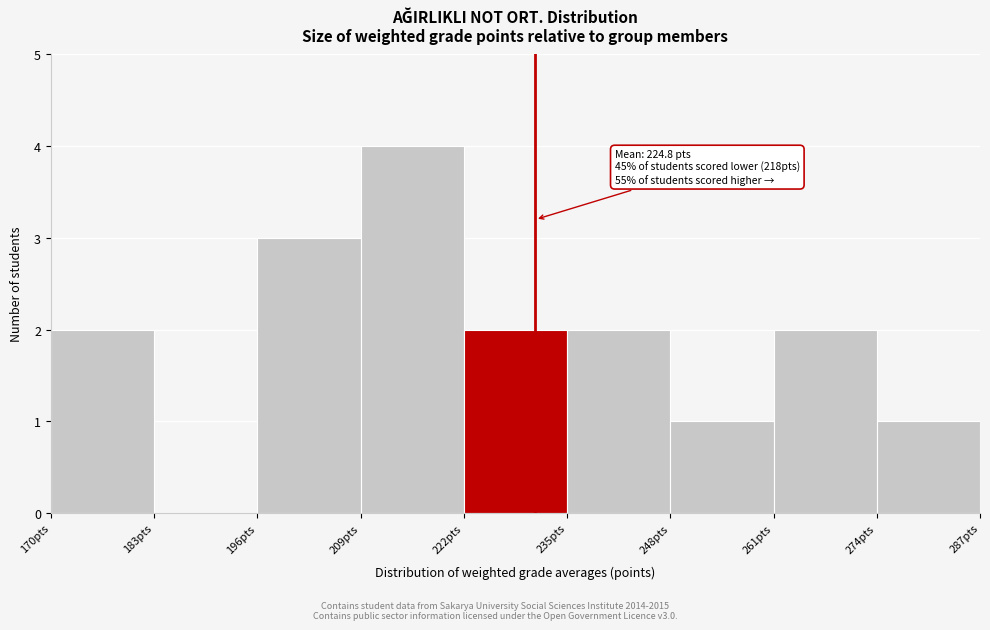

Over which range of the x-axis is the bar tallest?

209 to 222